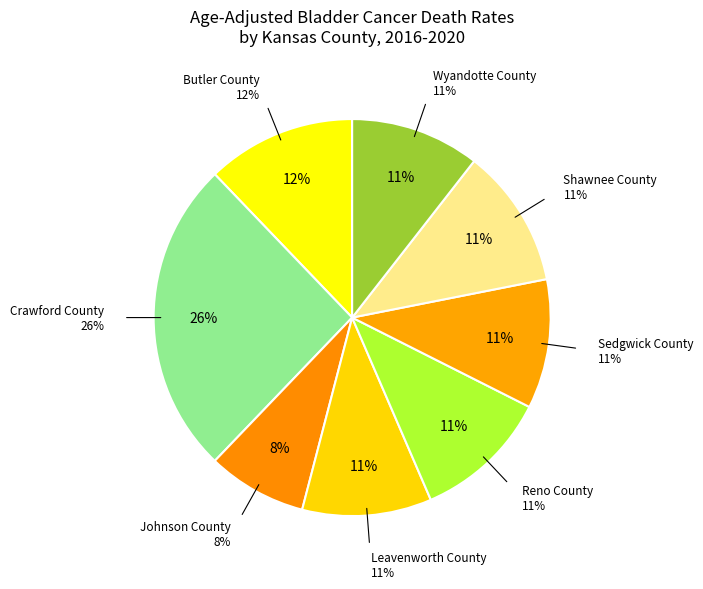

What is the total percentage of Johnson County and Sedgwick County?

18.6%